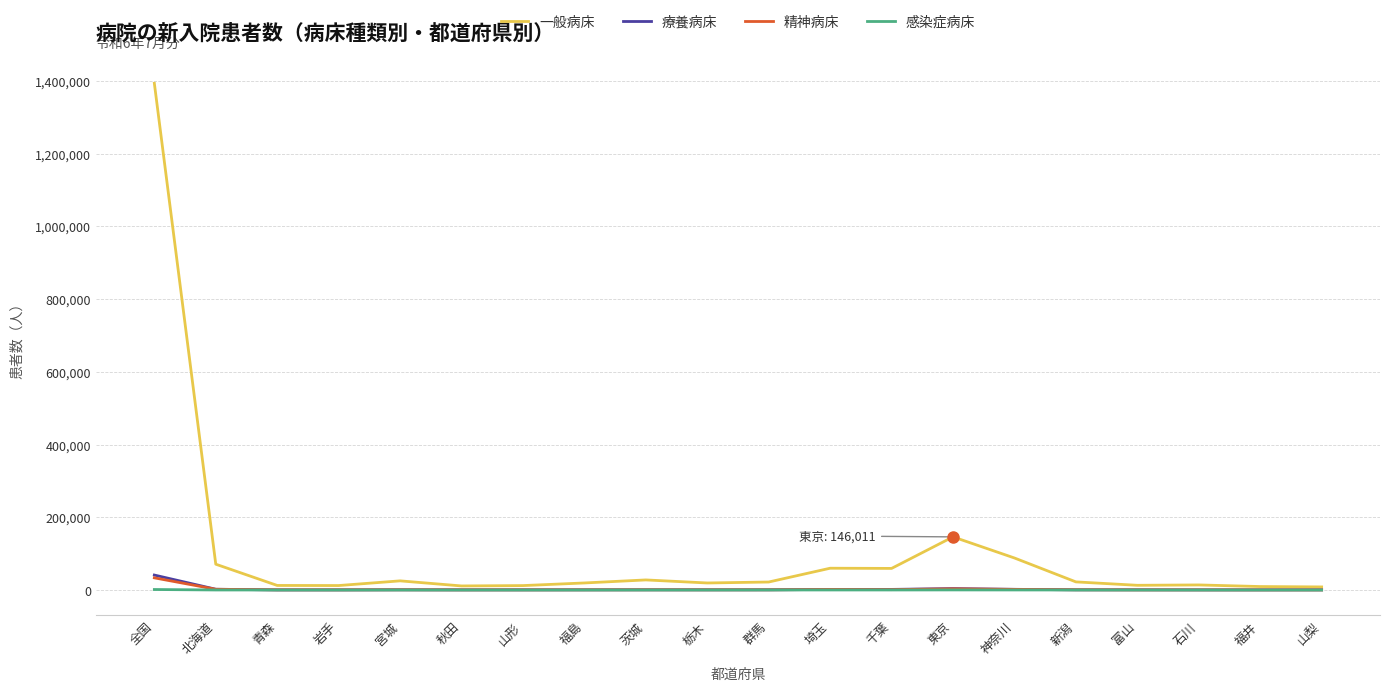

How many lines are shown in the chart?

4